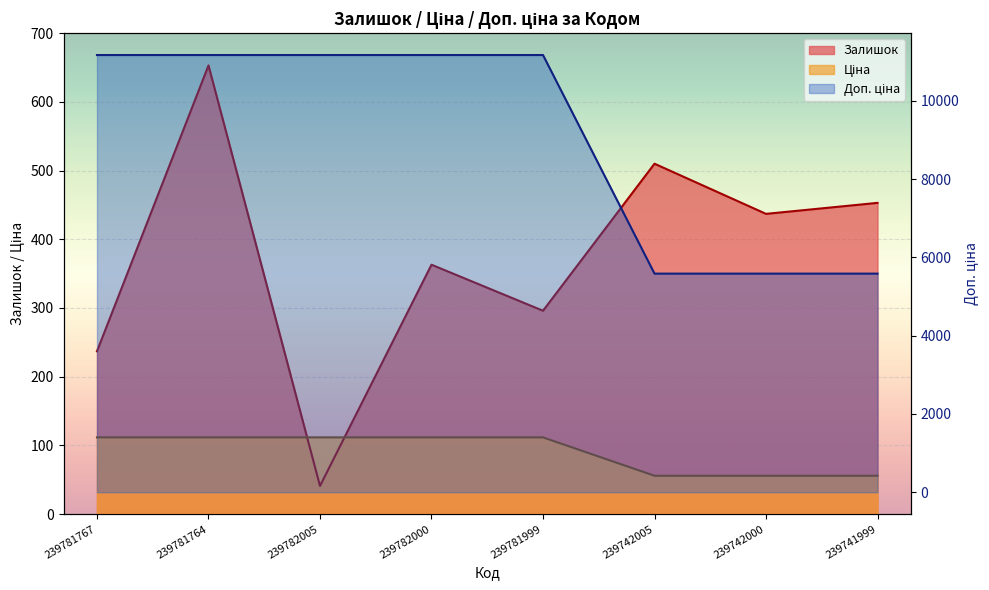

What is the difference between the second highest and minimum values in the Ціна series?

55.8